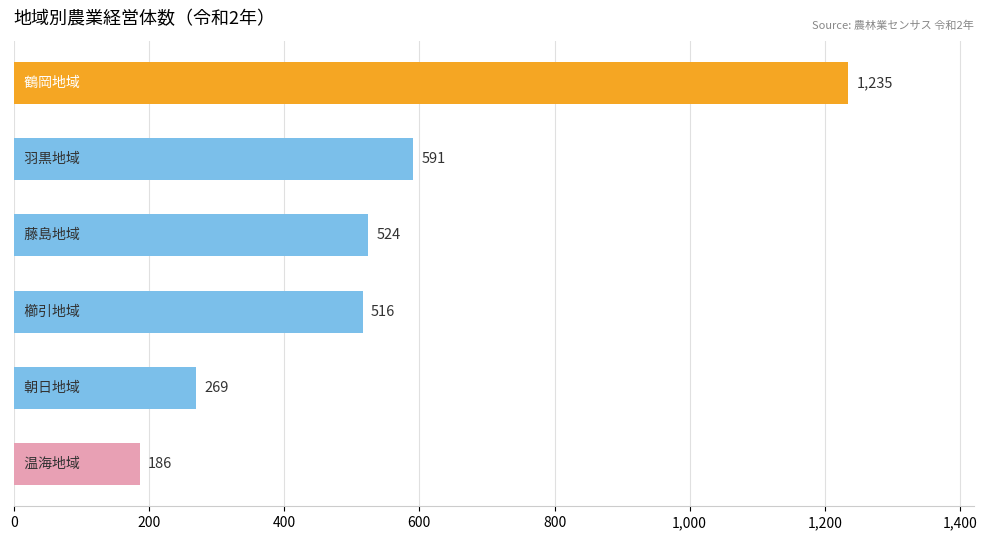

What is the minimum value shown in the chart?

186